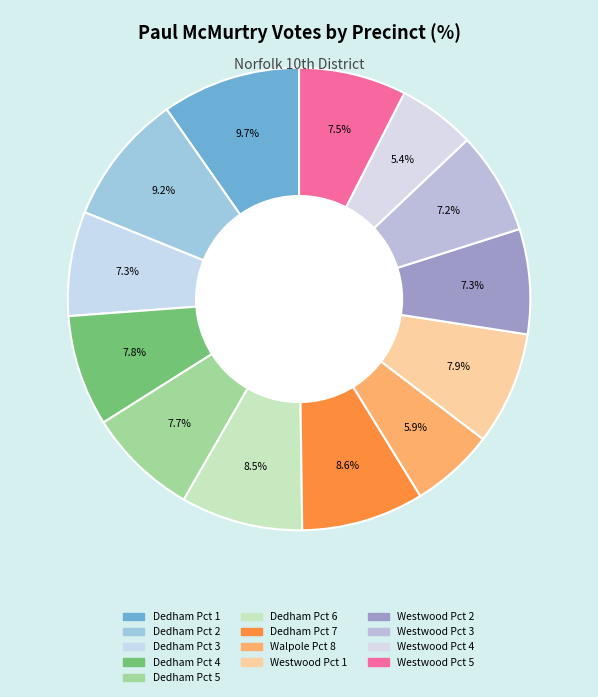

How many segments does this pie chart have?

13